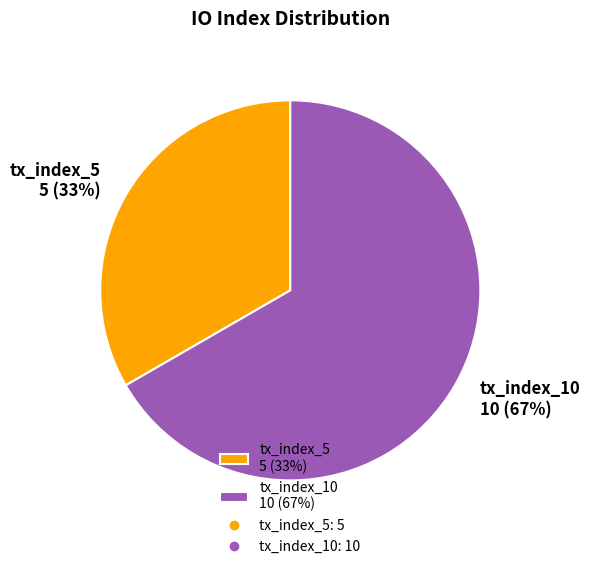

True or false: tx_index_10 accounts for 76% of the total.

False